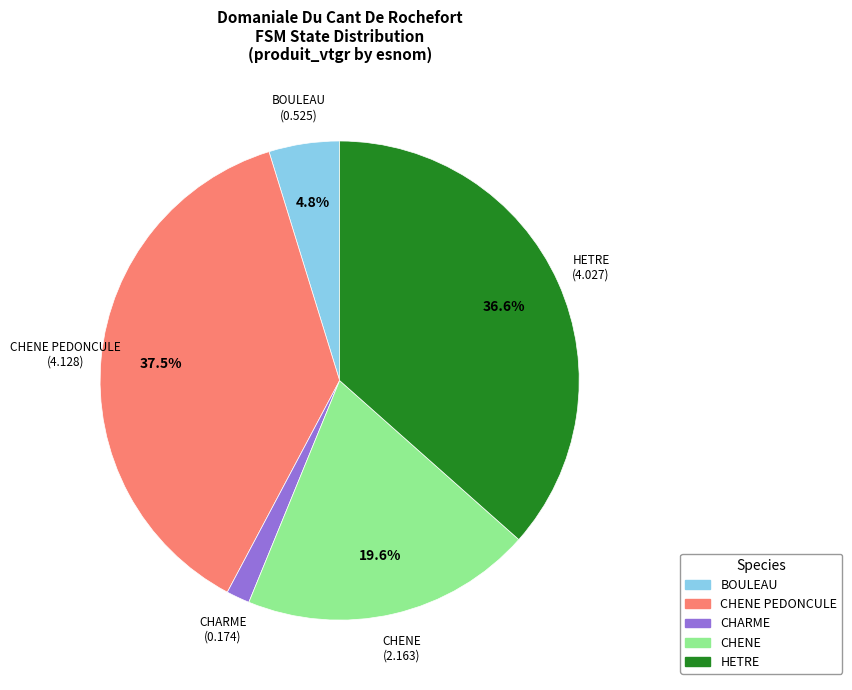

Does any single category account for the majority?

No